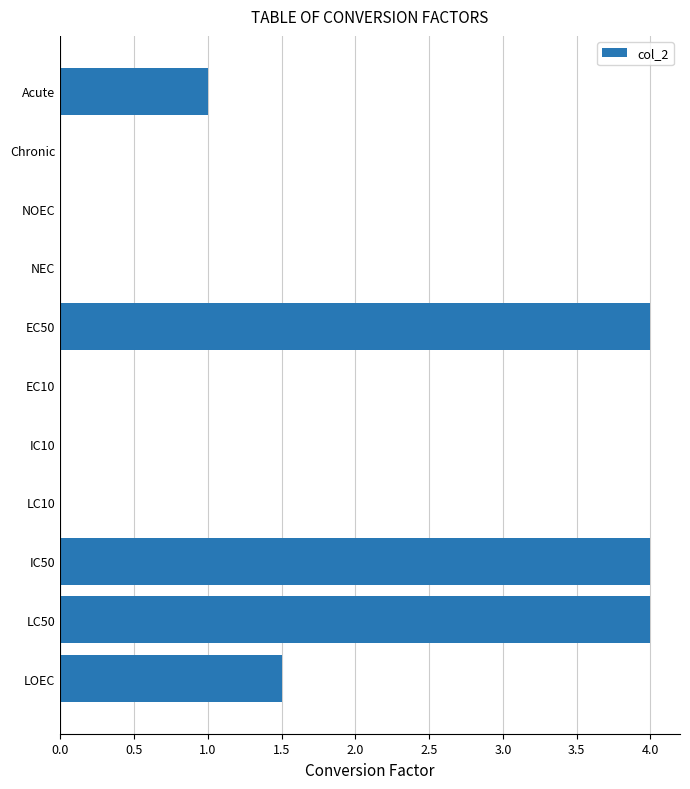

The value at IC50 is 5.8. True or false?

False